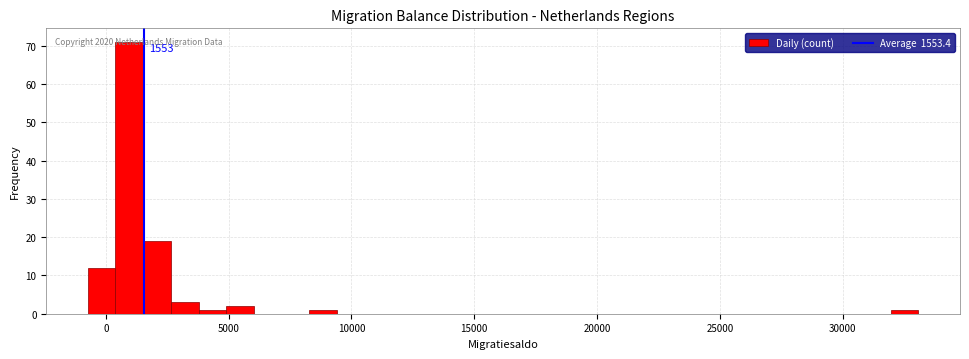

Read against the x-axis, roughly where is the centre of the tallest bar?

1000